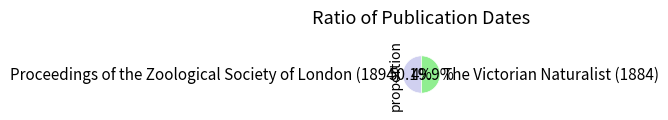

Count the number of slices in the pie.

2